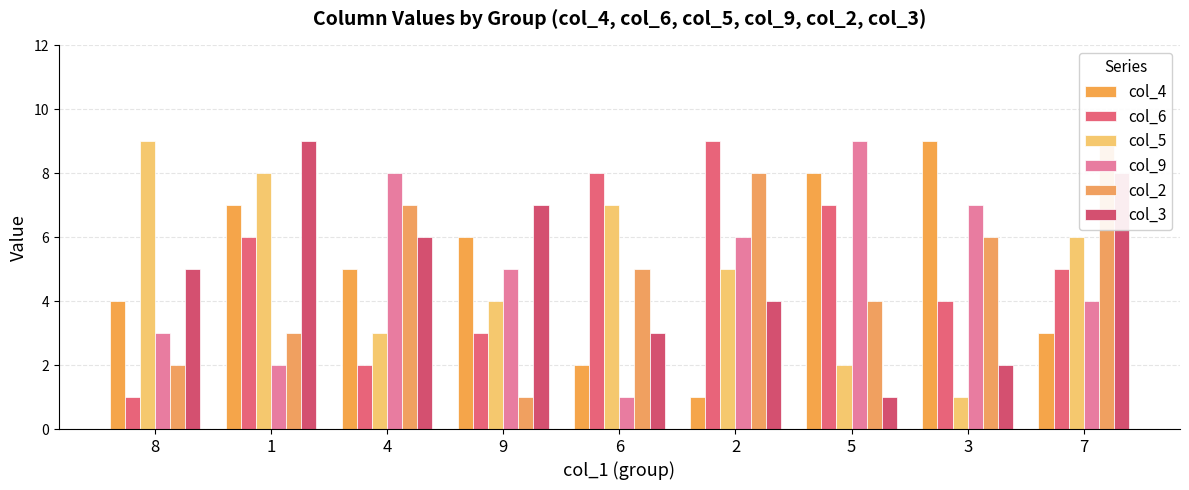

What is the difference between the maximum and second lowest values in the col_3 series?

7